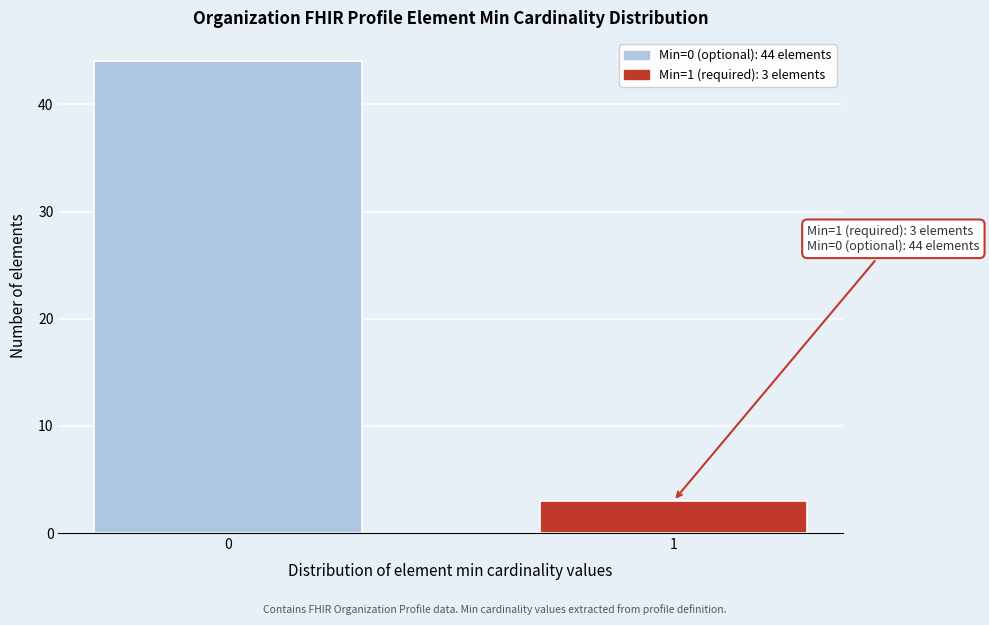

Reading left to right, transcribe all the data shown in this chart.

0=44	1=3